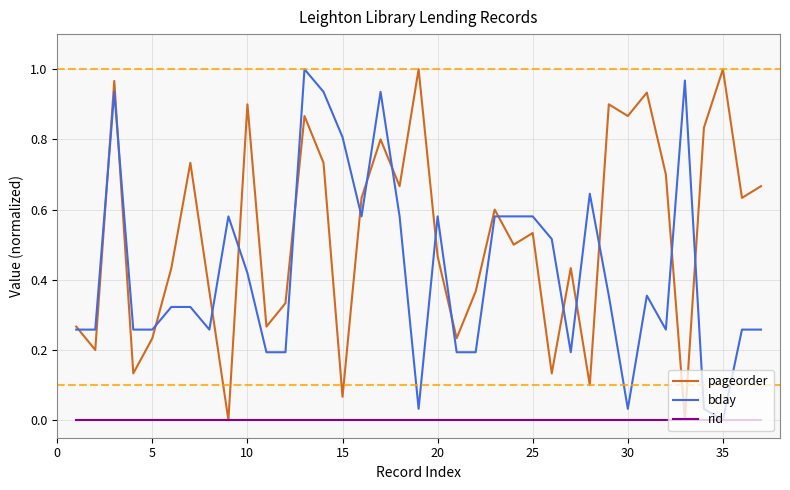

Which series has the largest total across all categories?

pageorder